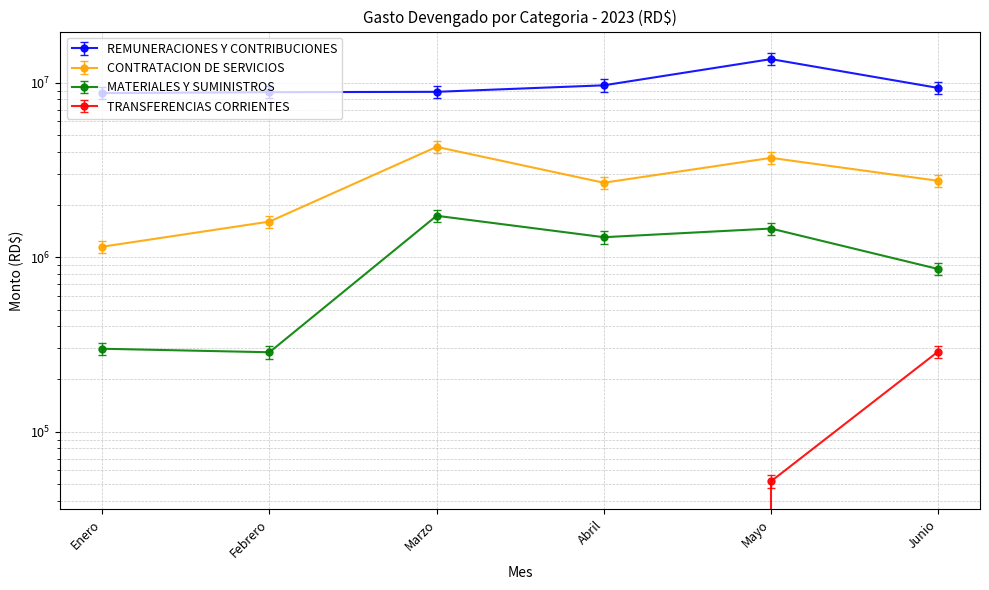

Rank the categories by TRANSFERENCIAS CORRIENTES value from lowest to highest.

Enero, Febrero, Marzo, Abril, Mayo, Junio